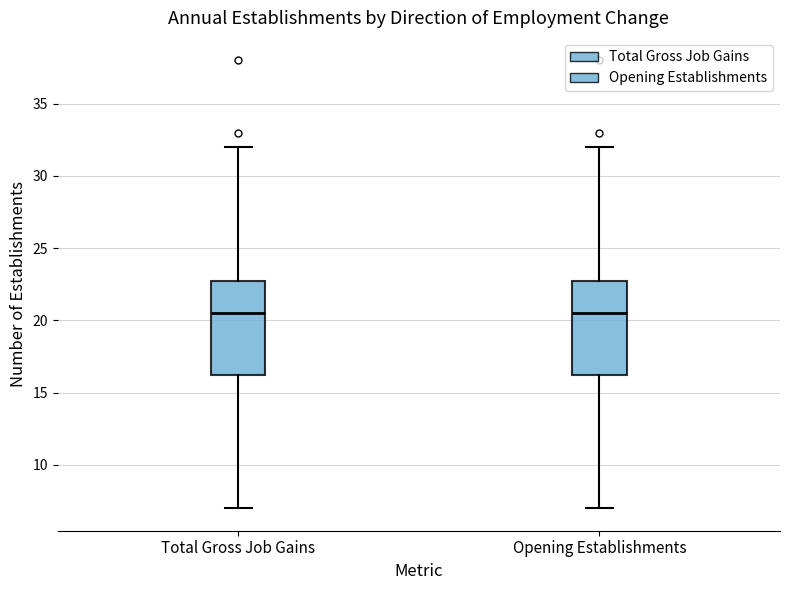

Where is the lower edge of the box for Opening Establishments on the y-axis? The values are not printed on the chart, so give them approximately, as read against the axis.

16.5